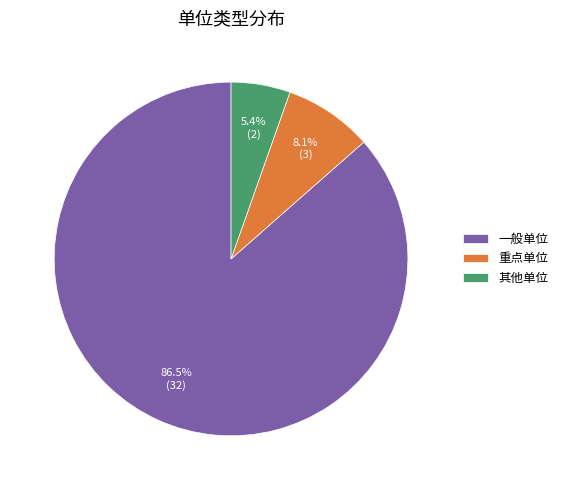

Which slice is the largest?

一般单位